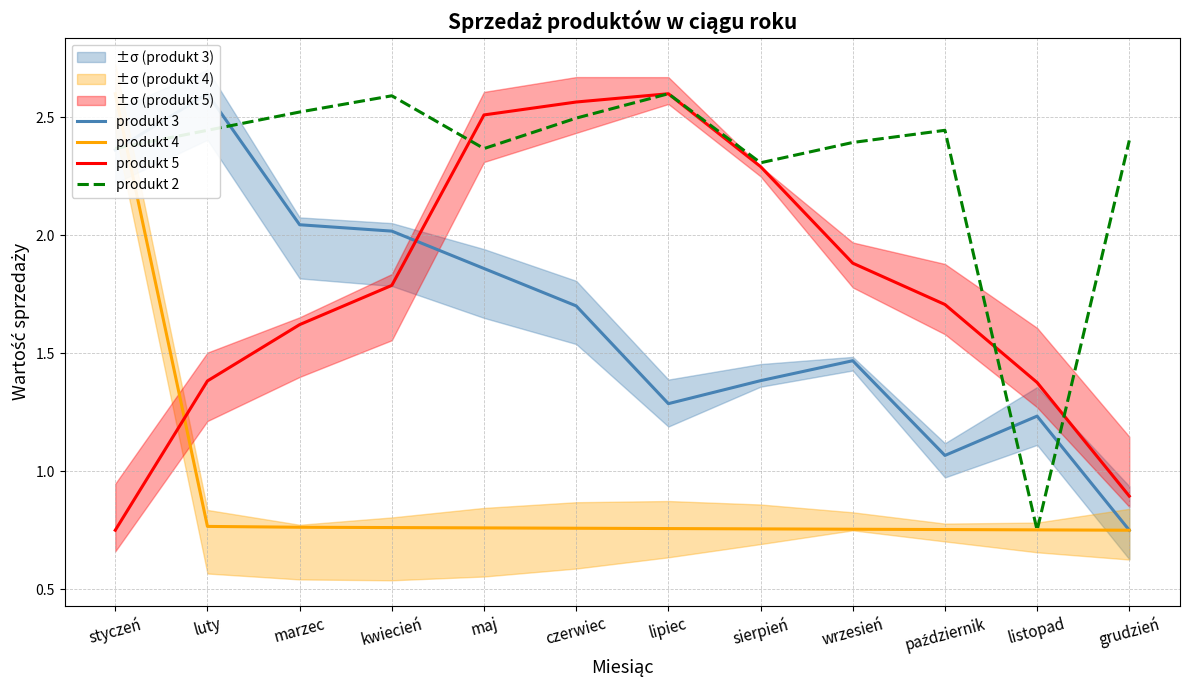

How many produkt 4 values are between 0 and 1?

11